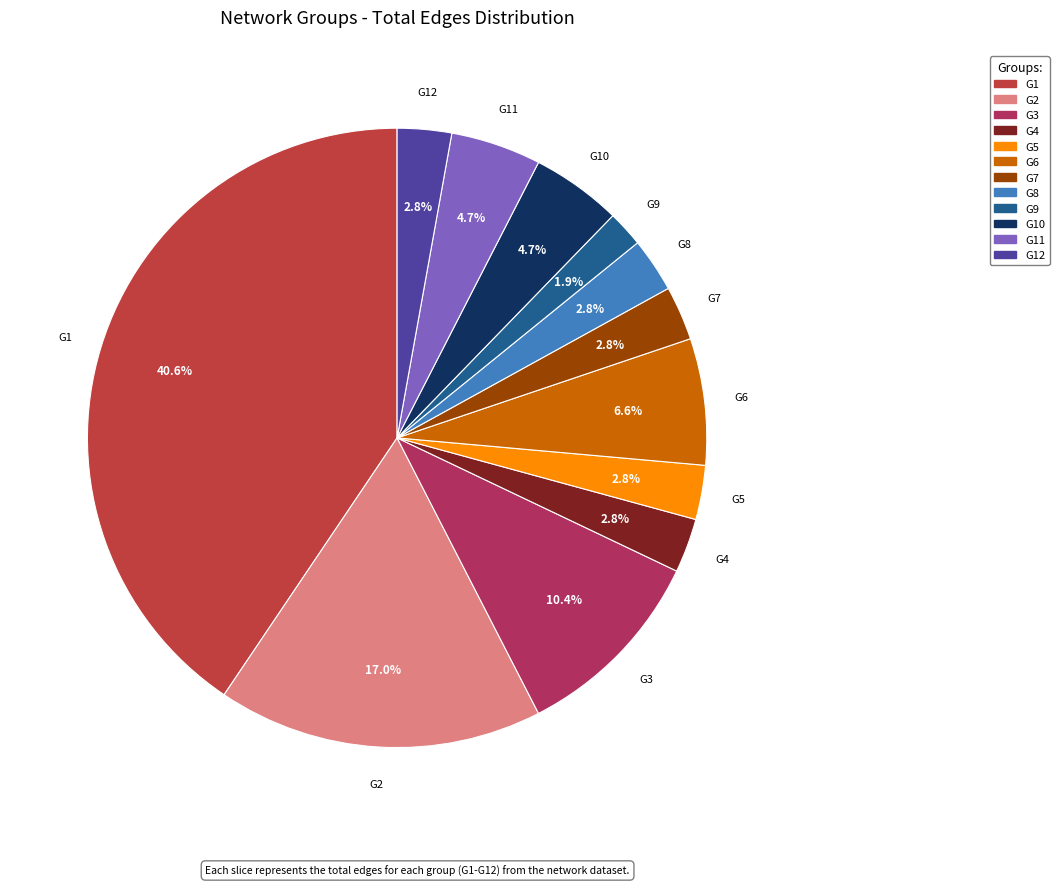

Rank the categories by value from highest to lowest.

G1, G2, G3, G6, G10, G11, G4, G5, G7, G8, G12, G9